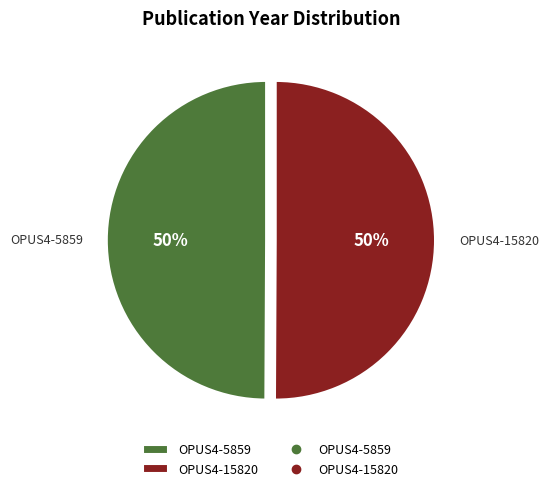

To the nearest percent, what is the combined percentage of OPUS4-15820 and OPUS4-5859?

100%